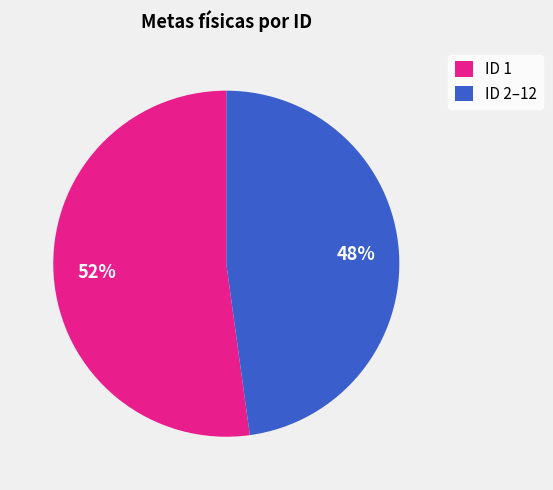

Which has a higher value, ID 1 or ID 2–12?

ID 1